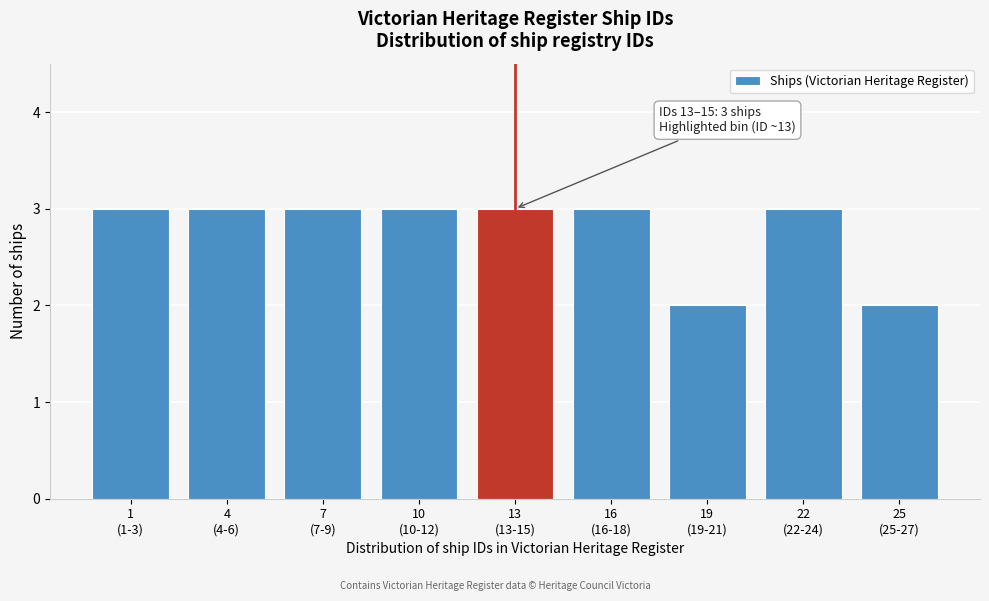

Reading left to right, extract all data points from this chart.

3	3	3	3	3	3	2	3	2